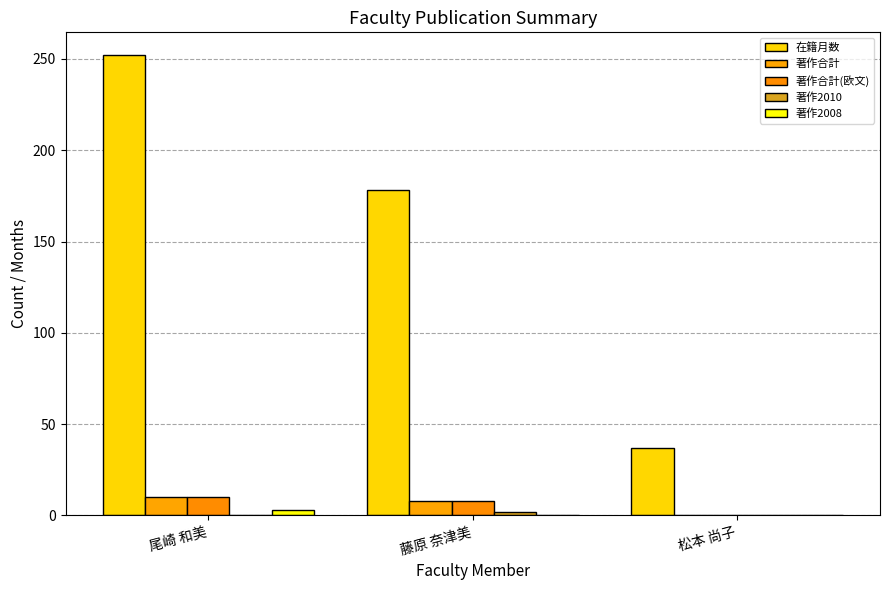

What is the value of the 在籍月数 bar at the 2nd from the left?

178